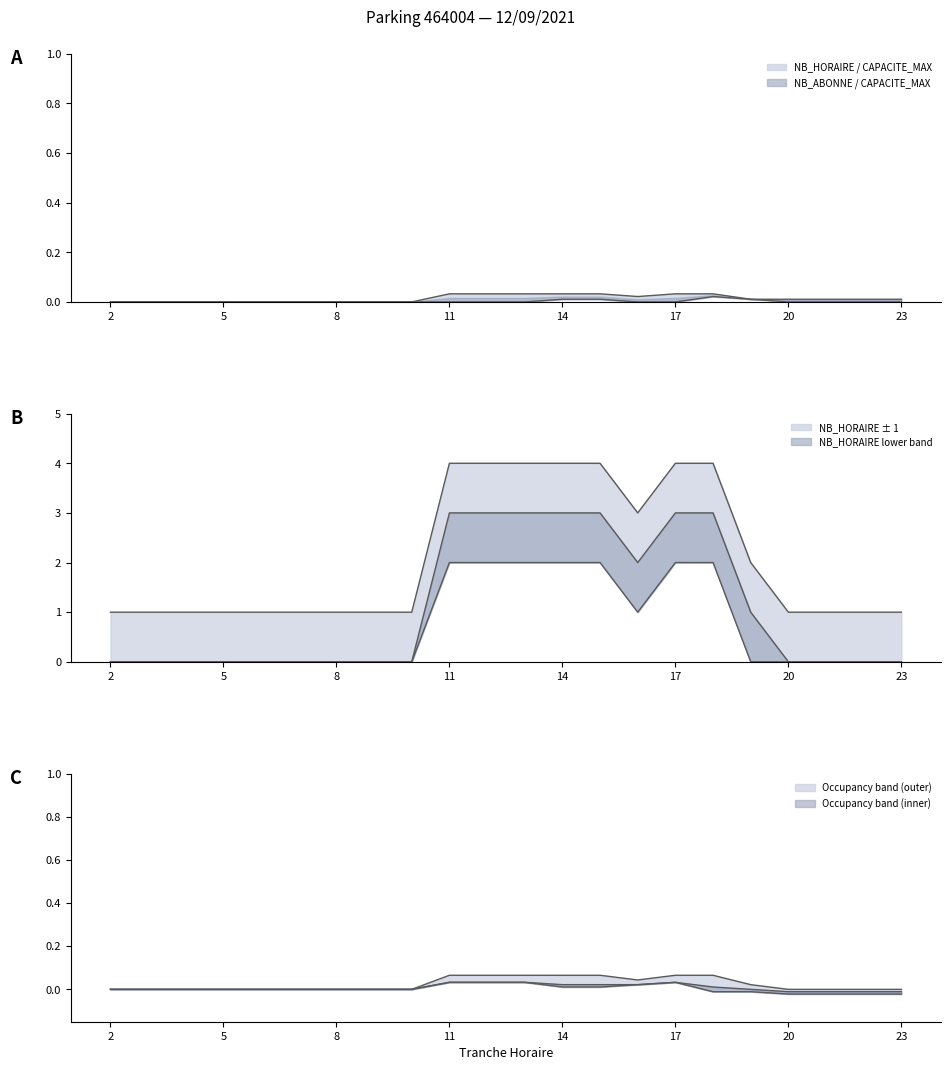

Is the value of NB_ABONNE at 5 greater than the value of NB_HORAIRE at 13?

No